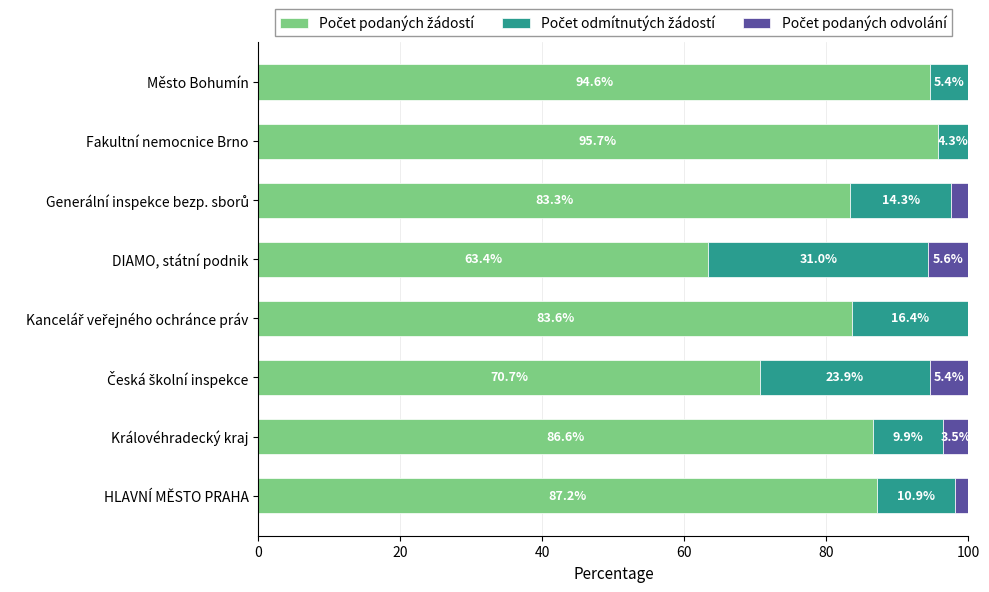

What is the total value across all series at Fakultní nemocnice Brno?

100.0